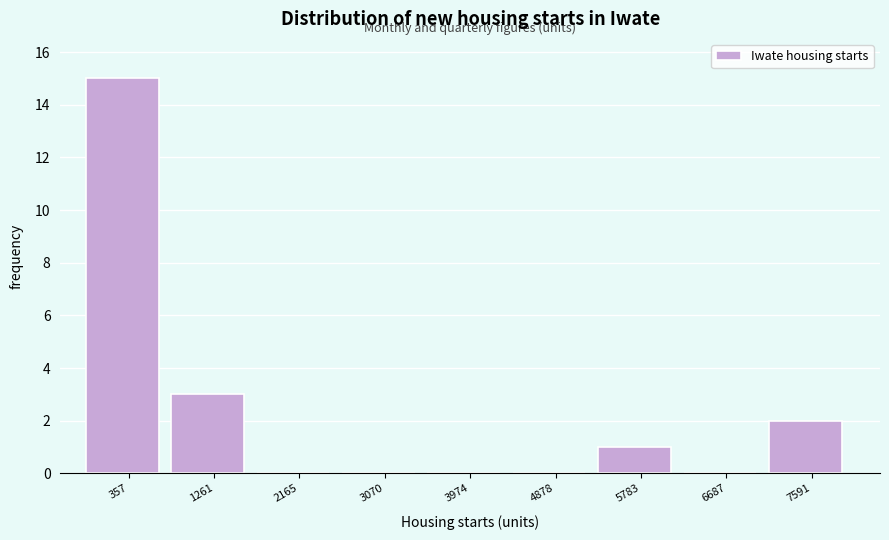

Reading left to right, what are all the values shown in this chart?

357=15	1261=3	2165=0	3070=0	3974=0	4878=0	5783=1	6687=0	7591=2